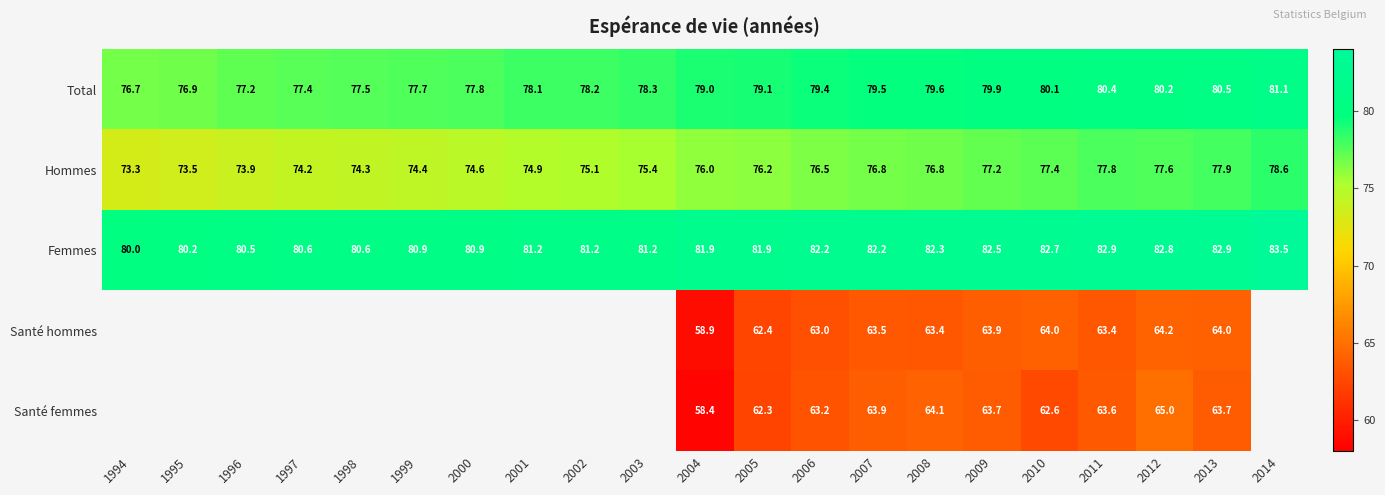

What is the spread (max minus min) of values at 2013?

19.2